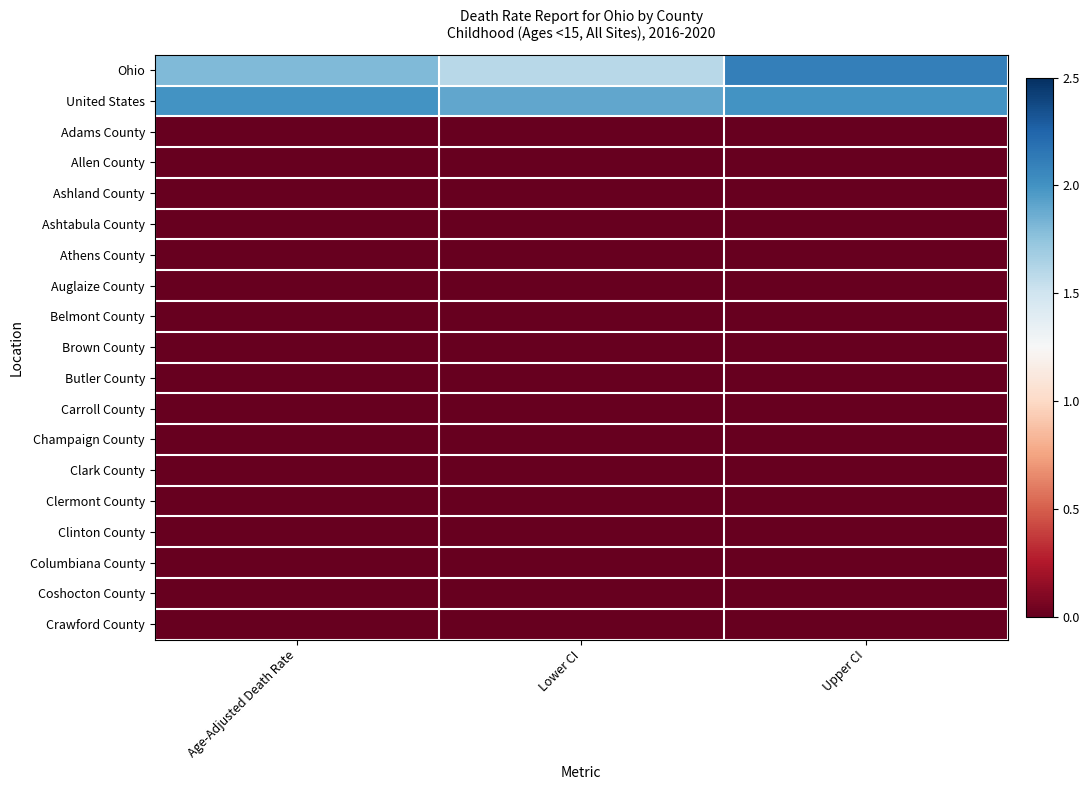

At which category does the chart reach its minimum across all series?

Age-Adjusted Death Rate